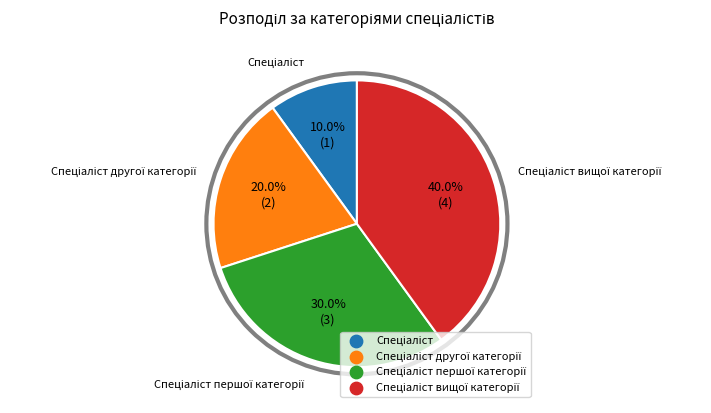

Does any single category account for the majority?

No